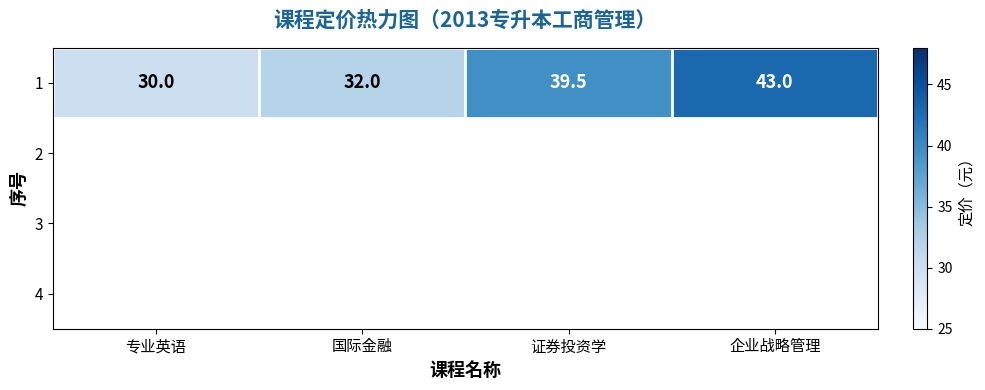

What is the change in value from 专业英语 to 企业战略管理?

+13.0